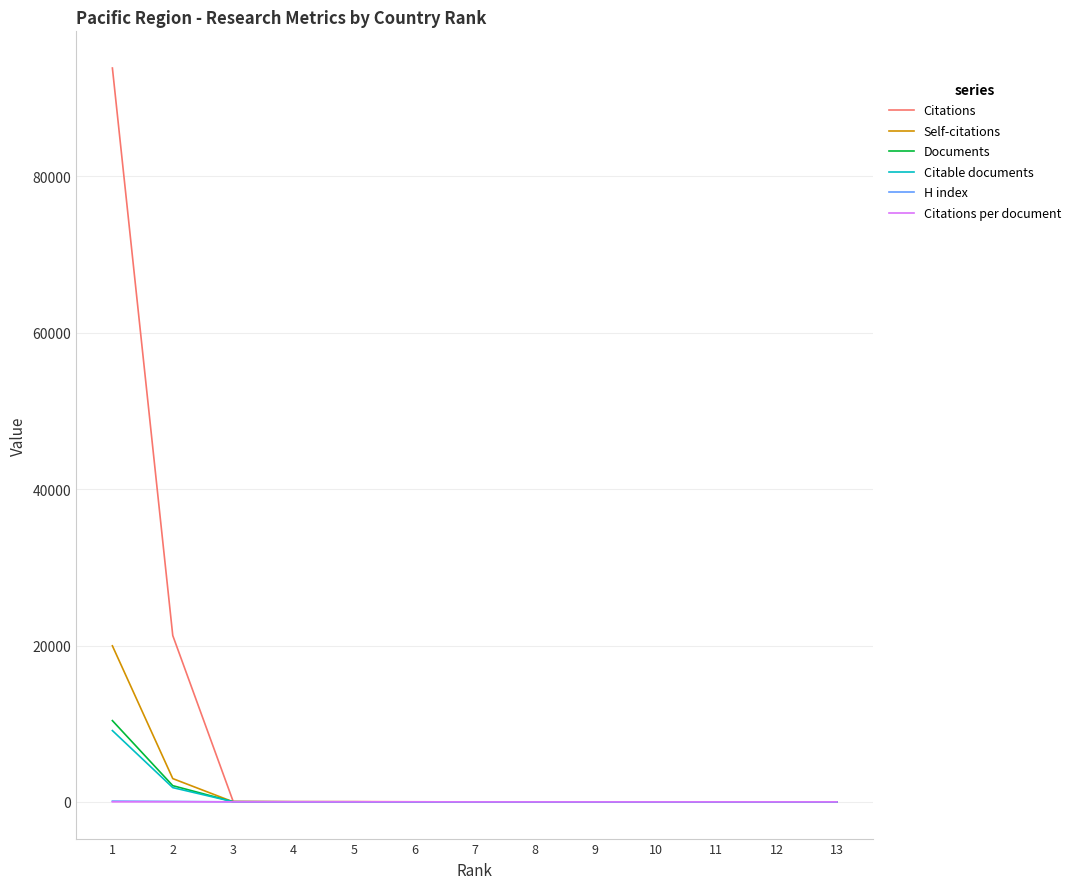

Between 1 and 2, which series saw the biggest shift?

Citations